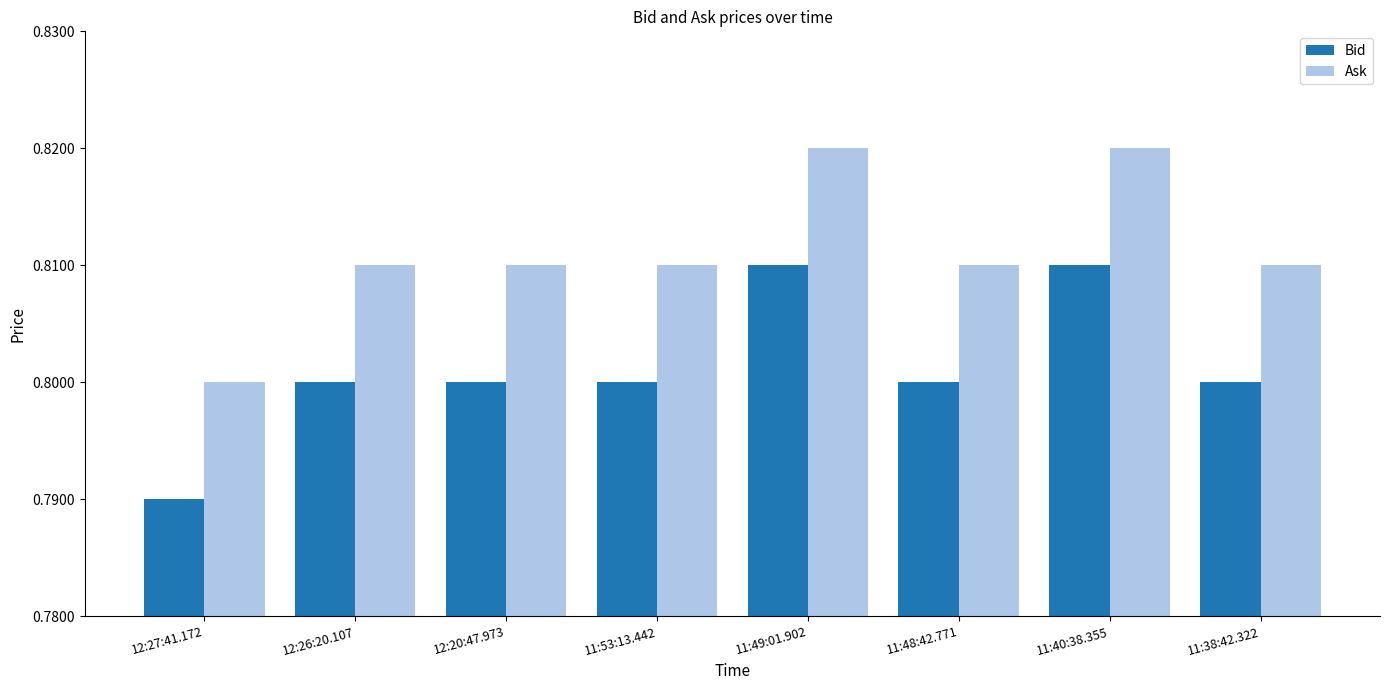

The value of Ask at 12:20:47.973 is 0.8. True or false?

True